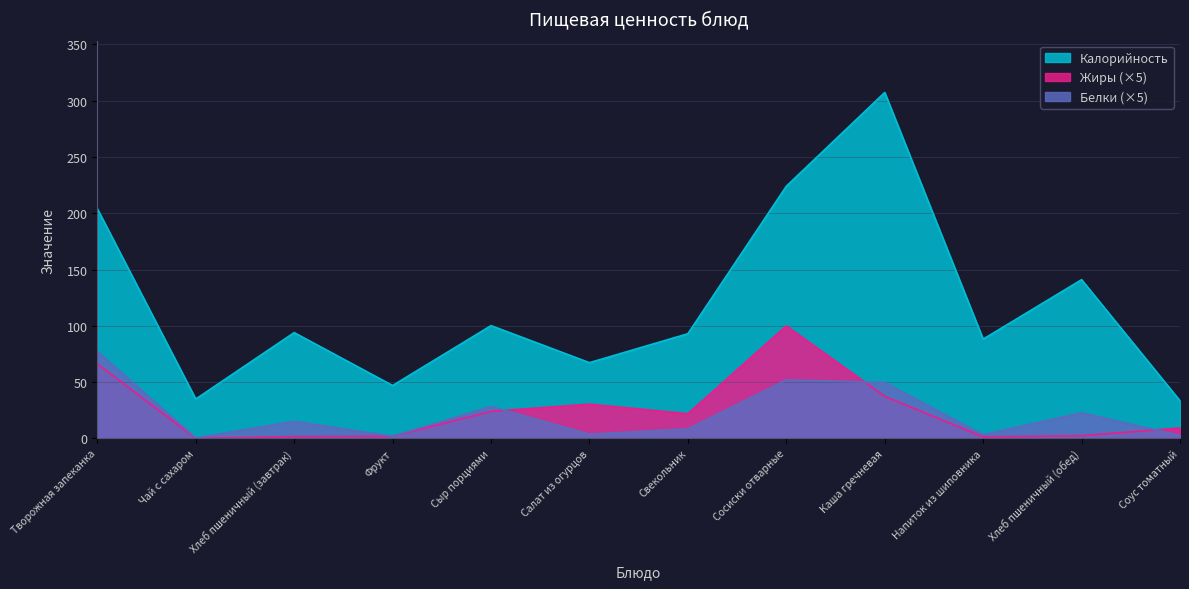

Is the value of Калорийность at Сыр порциями greater than the value of Белки at Хлеб пшеничный (завтрак)?

Yes